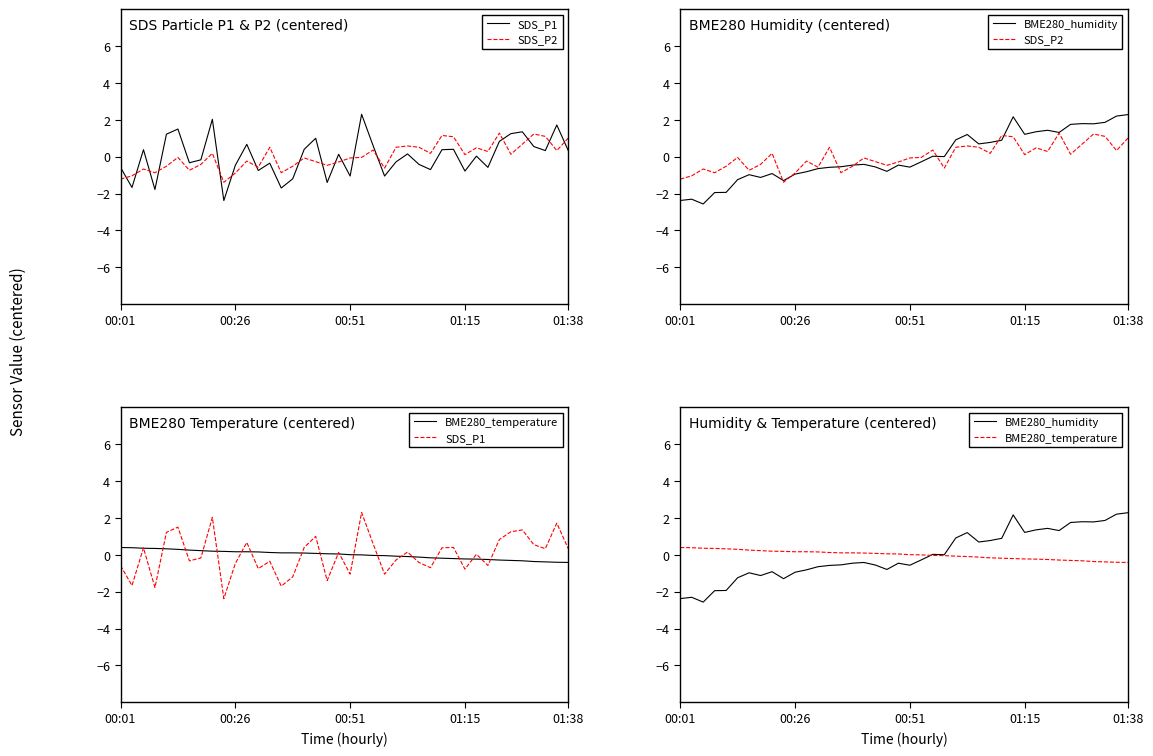

What is the value of the BME280_humidity point at the 25th from the left?

0.9